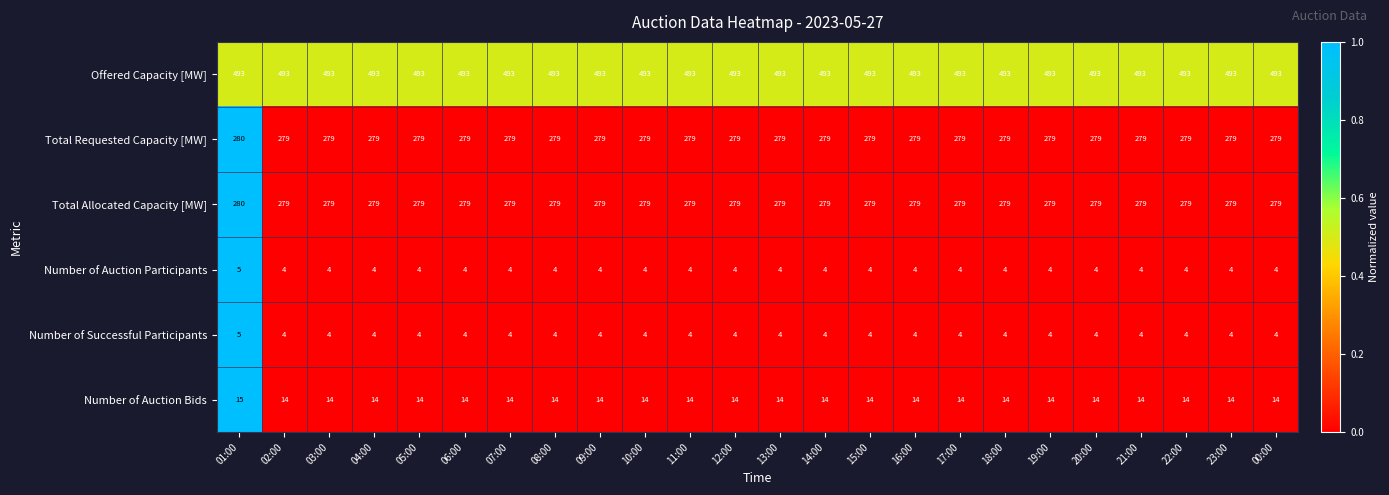

At which category is the sum across all series the highest?

01:00